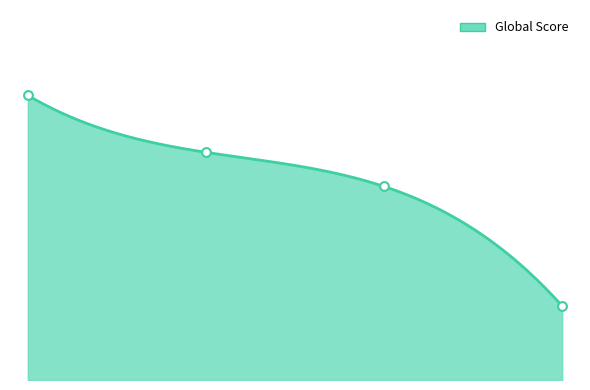

What is the change in value from 2 to 4?

-54